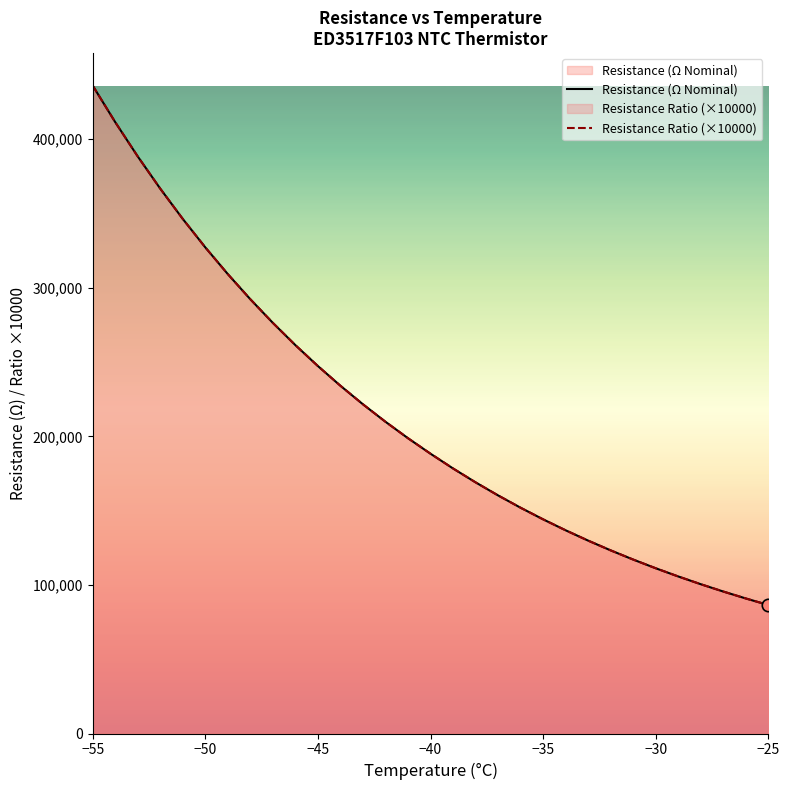

What is the greatest value displayed?

436091.9